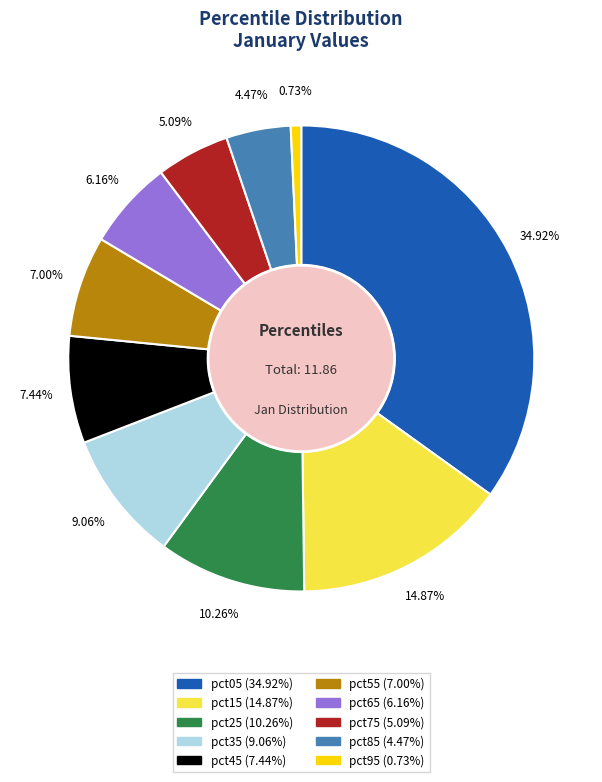

To the nearest percent, what percentage of the pie is pct75?

5%